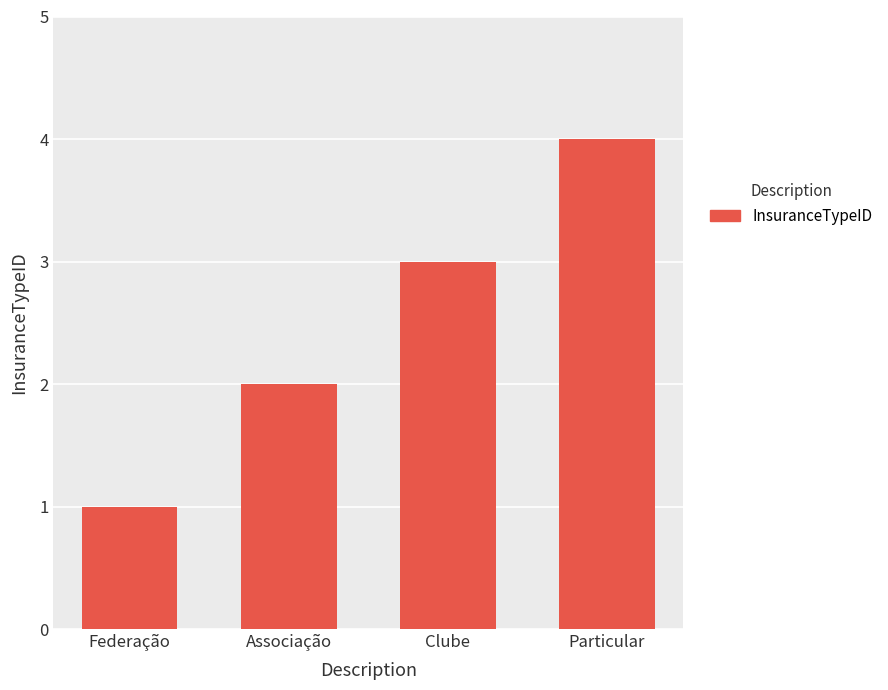

Reading left to right, what are all the values shown in this chart?

Federação=1	Associação=2	Clube=3	Particular=4